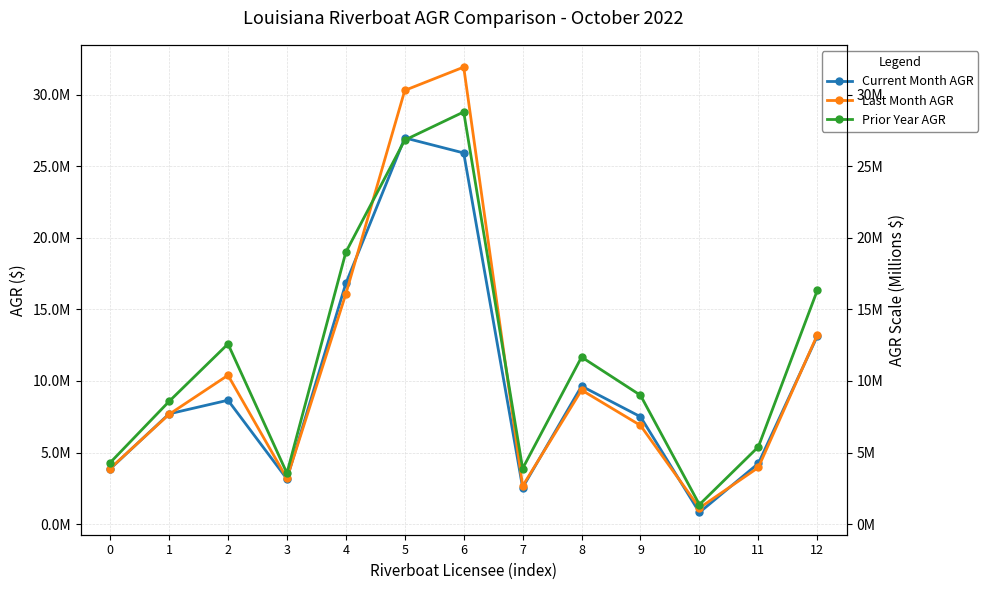

Which category has the lowest value in the Prior Year AGR series?

10